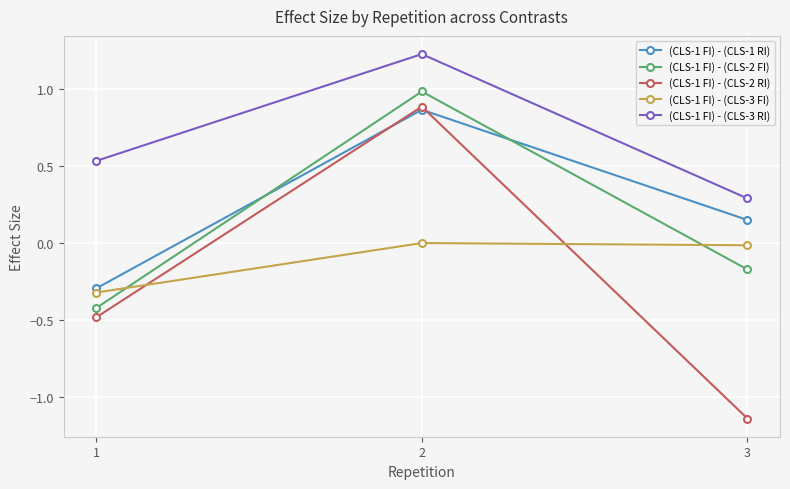

At which category does the chart reach its minimum across all series?

3